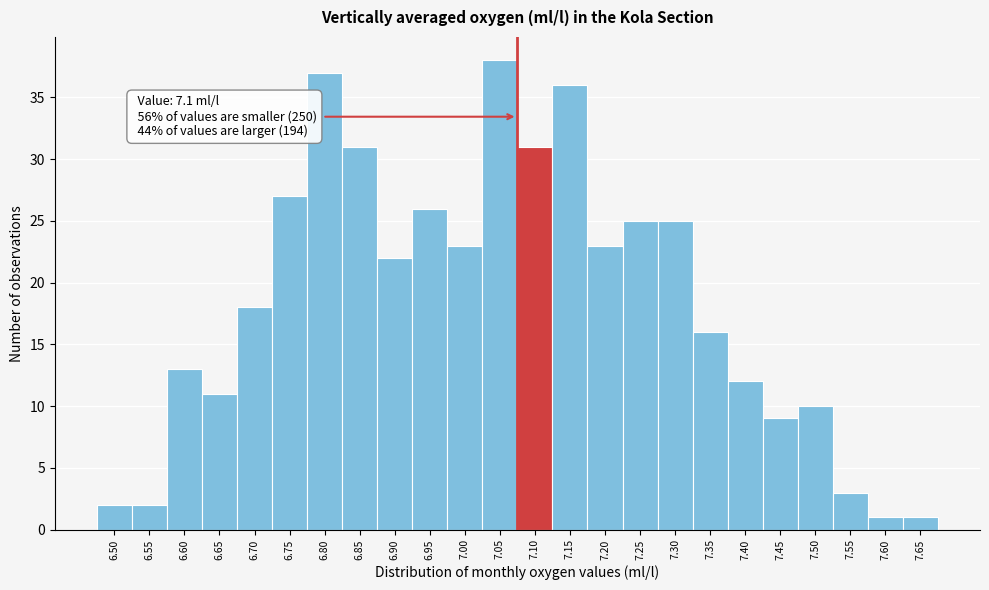

Reading right to left, what are all the values shown in this chart?

1	1	3	10	9	12	16	25	25	23	36	31	38	23	26	22	31	37	27	18	11	13	2	2